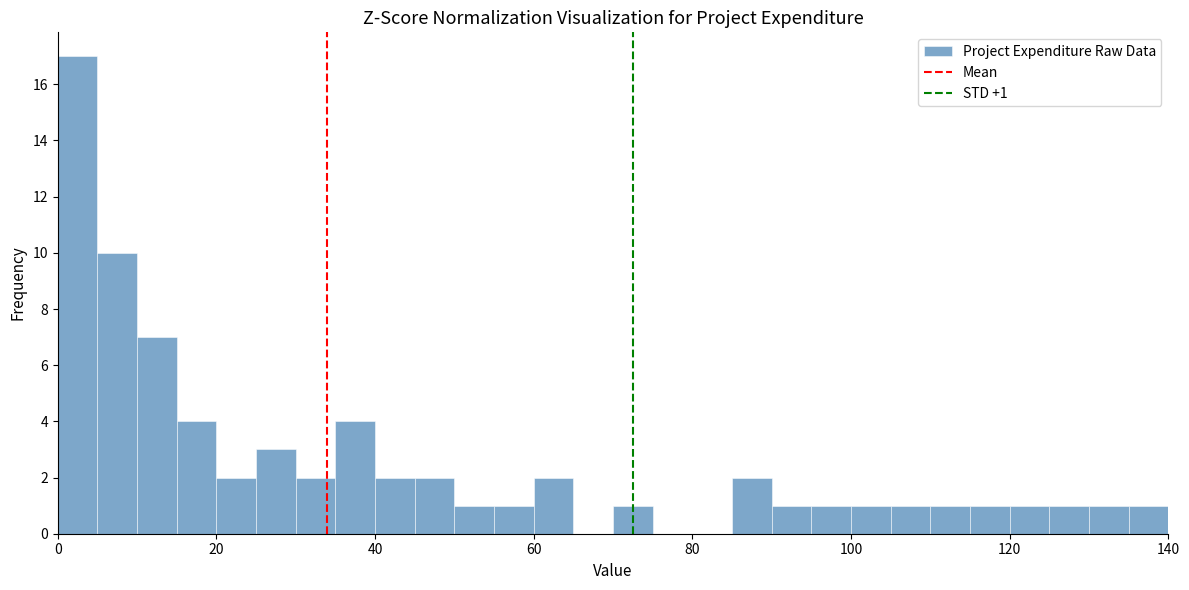

Read against the x-axis, roughly where is the centre of the tallest bar?

2